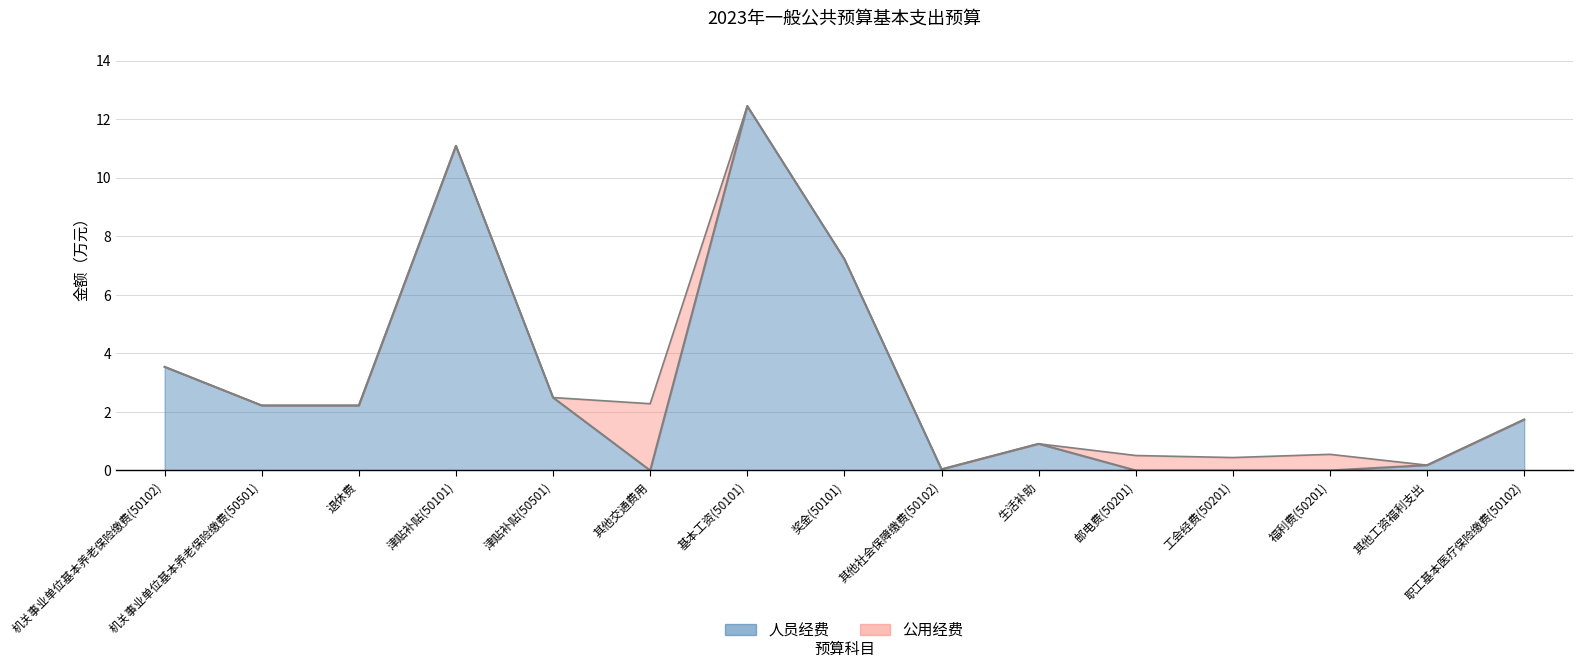

How many points are lower than both their immediate neighbors (excluding endpoints)?

2